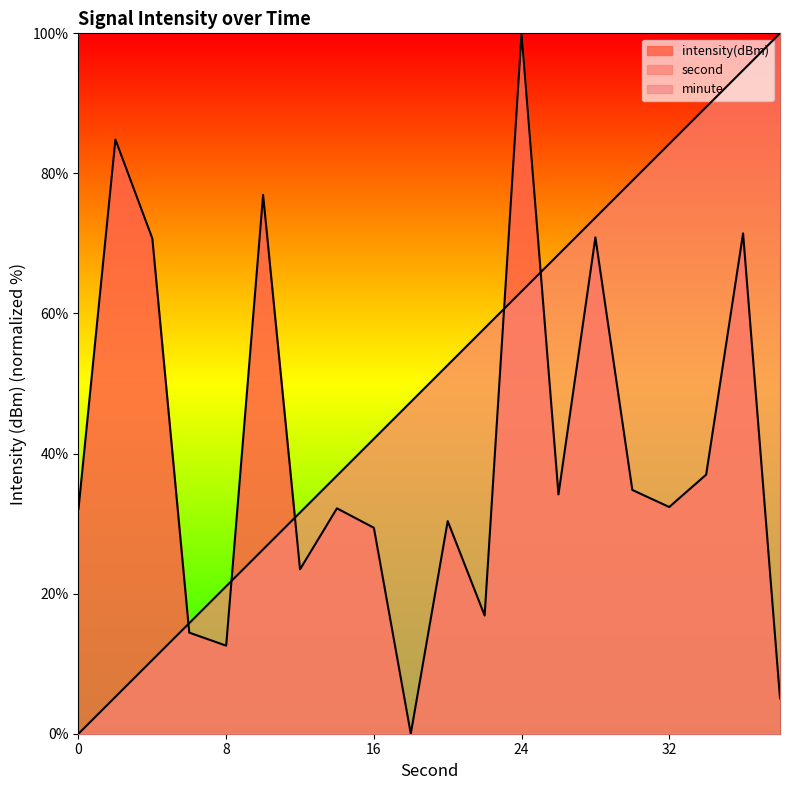

Reading left to right, extract all data points from this chart.

second: 0.0	5.3	10.5	15.8	21.1	26.3	31.6	36.8	42.1	47.4	52.6	57.9	63.2	68.4	73.7	78.9	84.2	89.5	94.7	100.0
intensity: 32.1	84.8	70.7	14.4	12.6	76.9	23.5	32.2	29.4	0.0	30.4	16.9	100.0	34.2	70.9	34.8	32.4	37.0	71.4	5.1